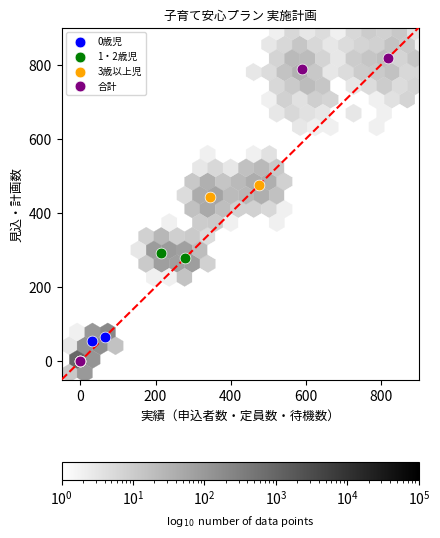

Which series has the largest Y range (max minus min)?

合計